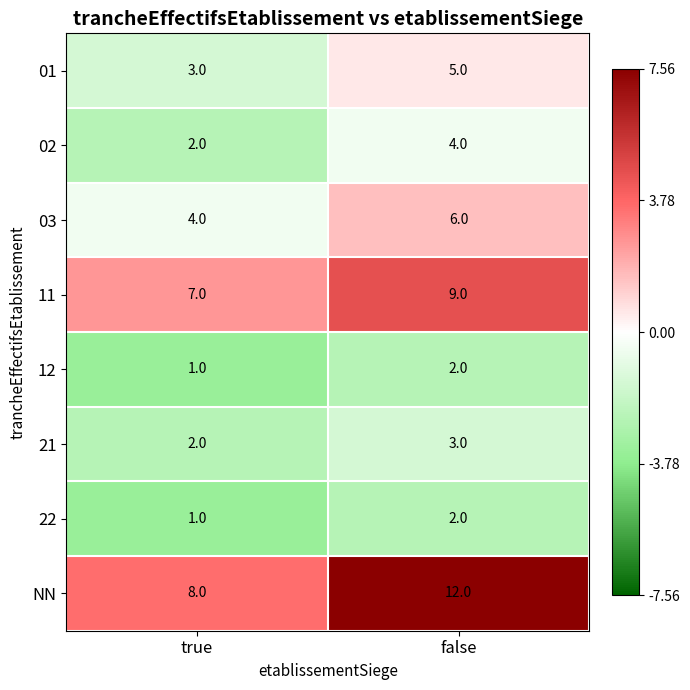

The value of 01 at true is 3. True or false?

True